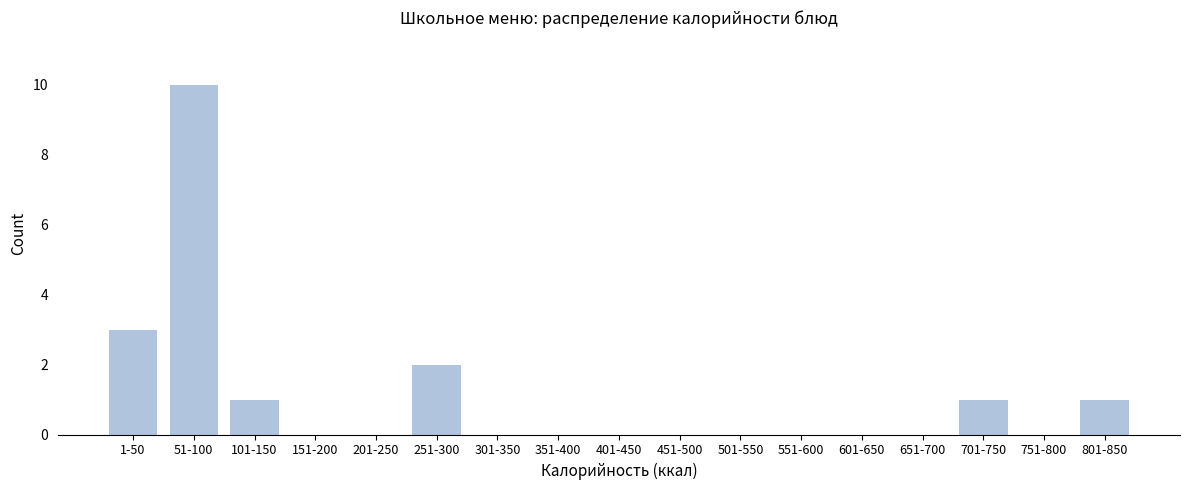

Reading right to left, what are all the values shown in this chart?

801-850=1	751-800=0	701-750=1	651-700=0	601-650=0	551-600=0	501-550=0	451-500=0	401-450=0	351-400=0	301-350=0	251-300=2	201-250=0	151-200=0	101-150=1	51-100=10	1-50=3